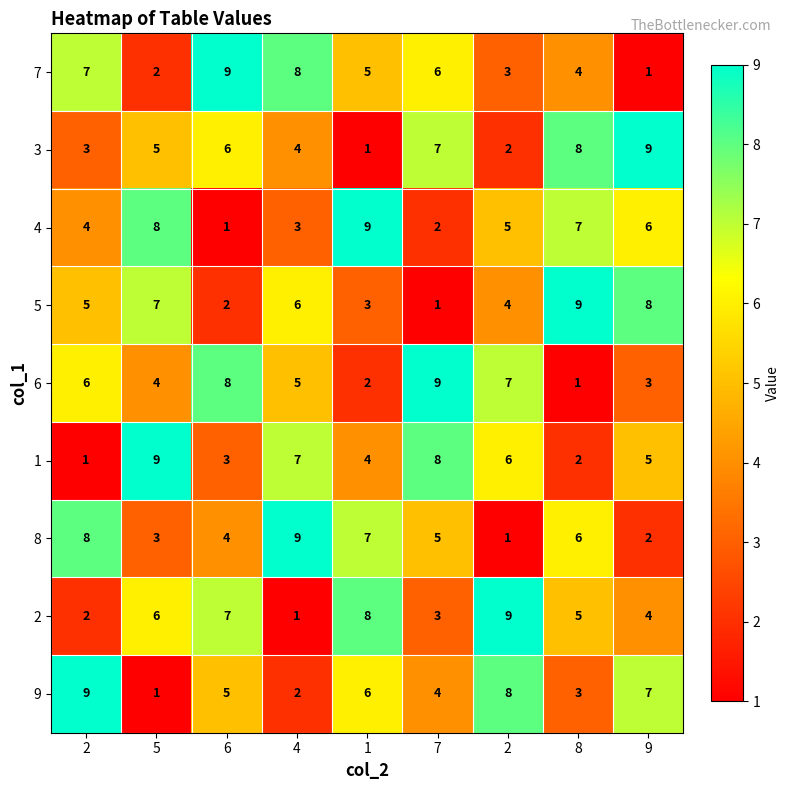

How many data points in 6 are less than 5?

4